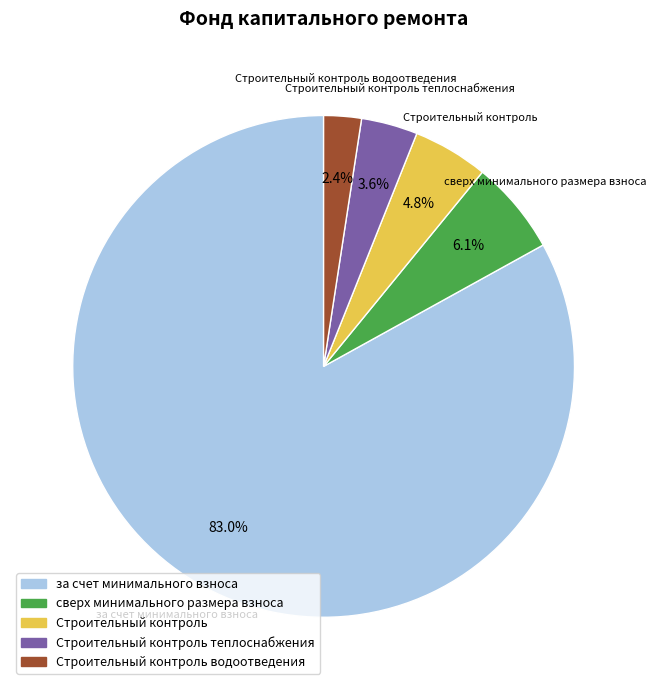

Is there any slice that represents more than half of the pie?

Yes